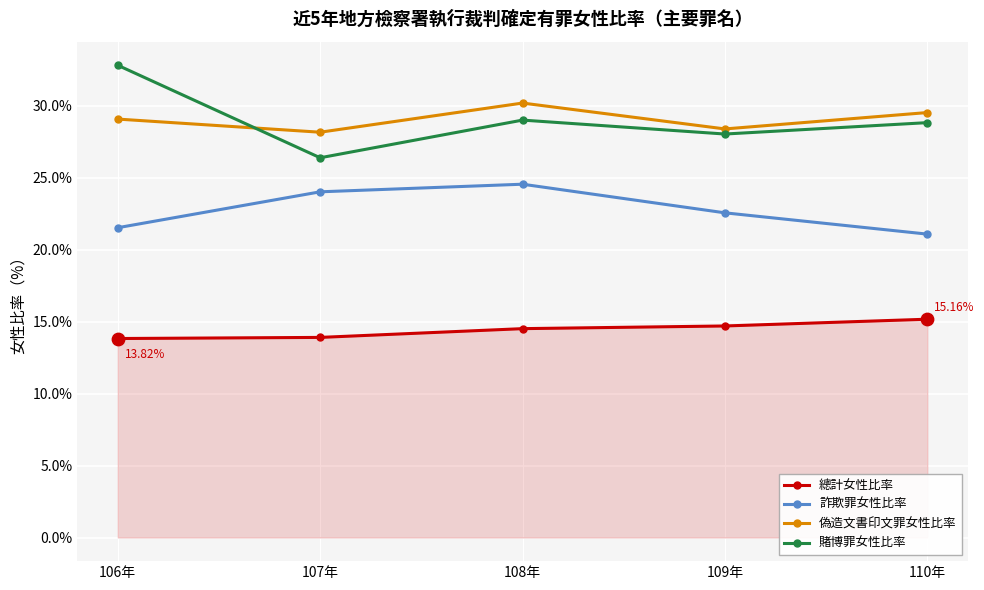

What is the spread (max minus min) of values at 106年?

19.0